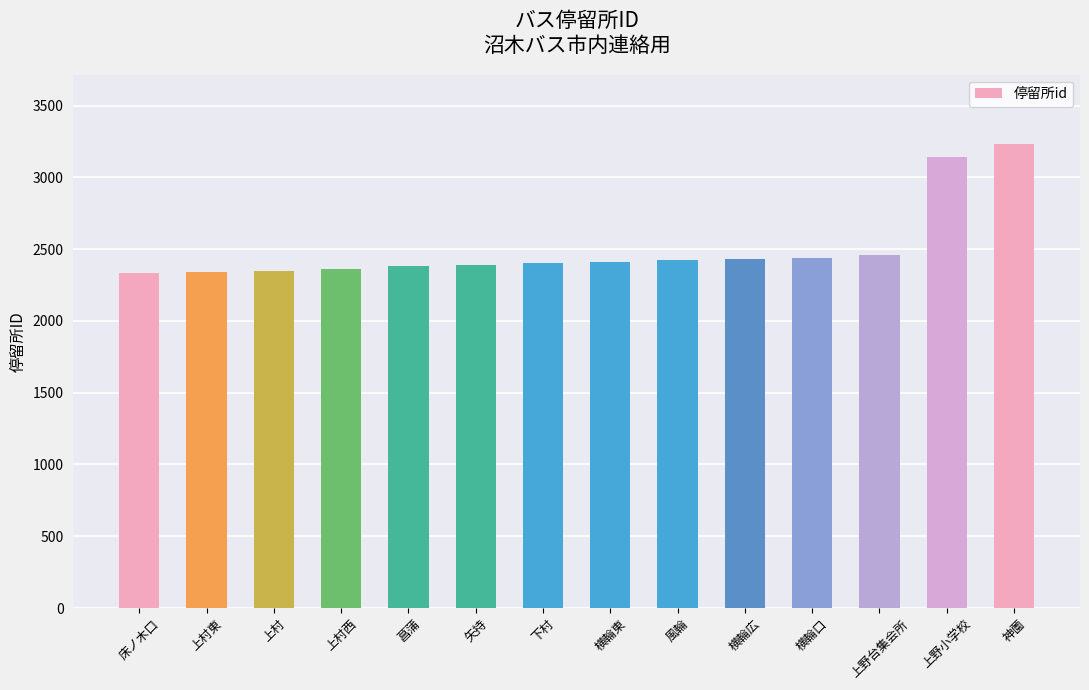

The value at 上村西 is 2361. True or false?

True